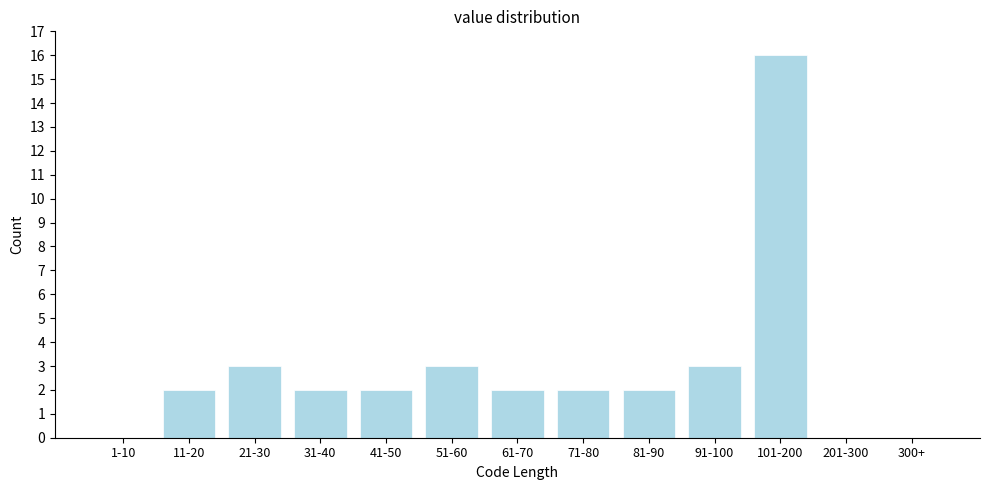

Reading right to left, transcribe all the data shown in this chart.

300+=0	201-300=0	101-200=16	91-100=3	81-90=2	71-80=2	61-70=2	51-60=3	41-50=2	31-40=2	21-30=3	11-20=2	1-10=0